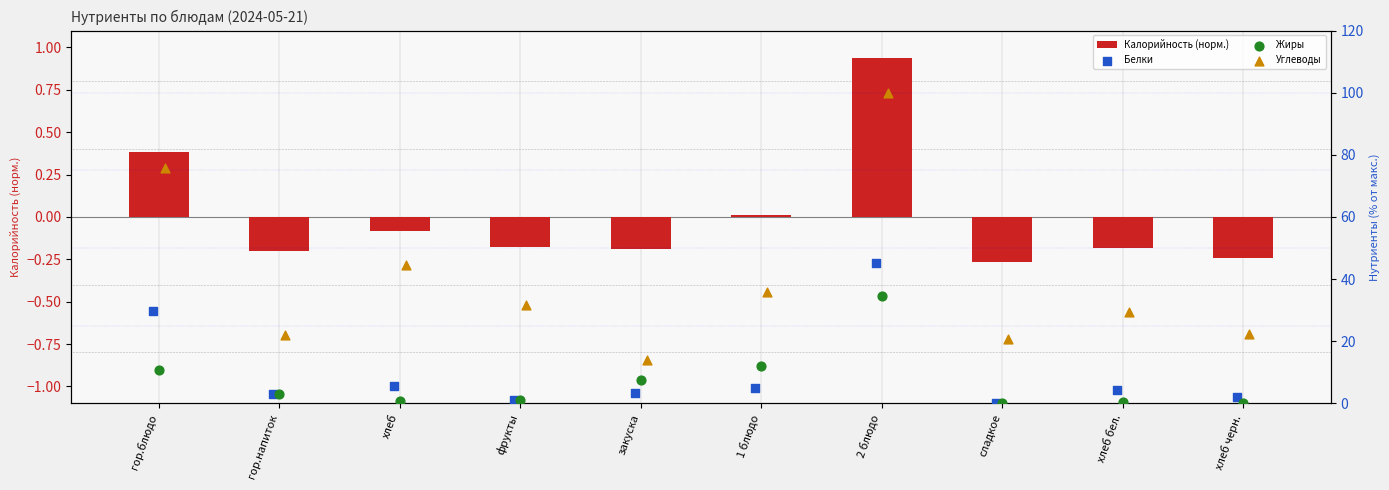

Which series contains the lowest Y value?

Калорийность (норм.)